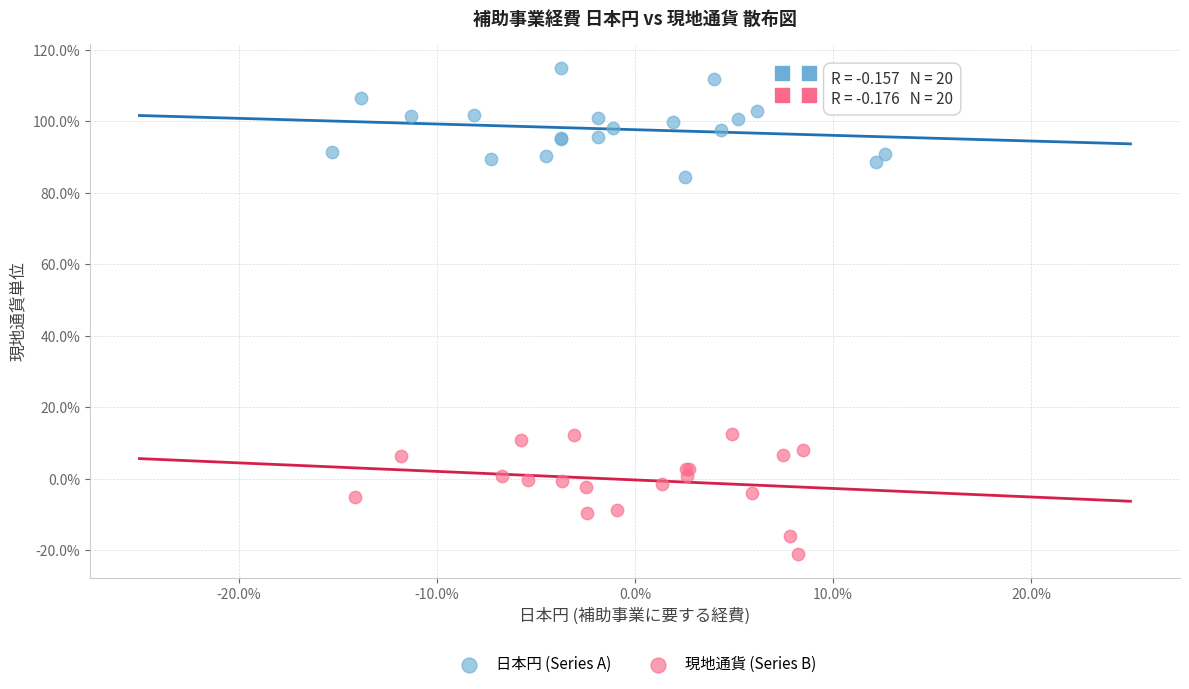

What are all the series names shown in the legend?

日本円 (Series A), 現地通貨 (Series B)